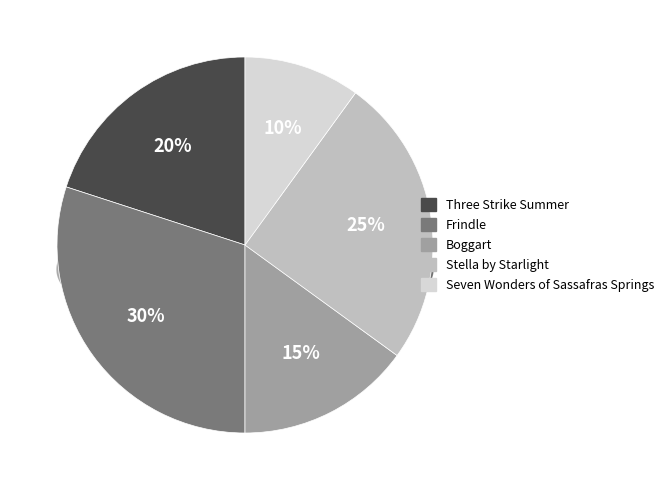

Is it true that Boggart is 15% of the pie?

True